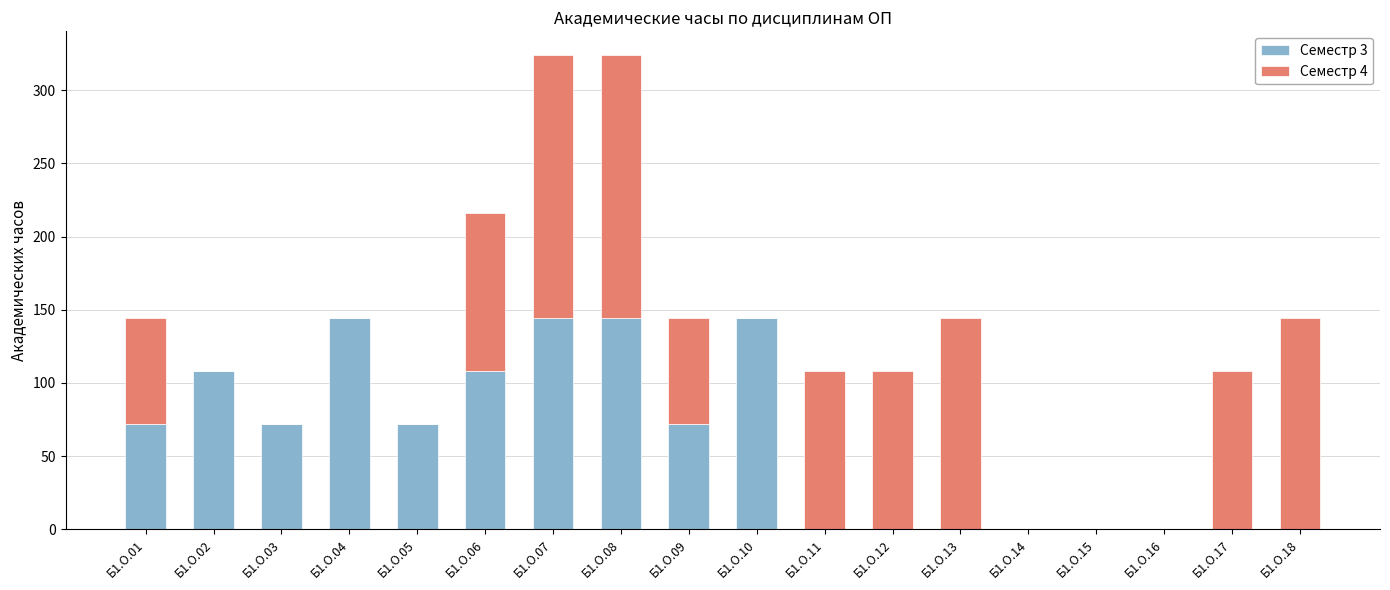

Is it true that Семестр 3 equals 56 at Б1.О.17?

False